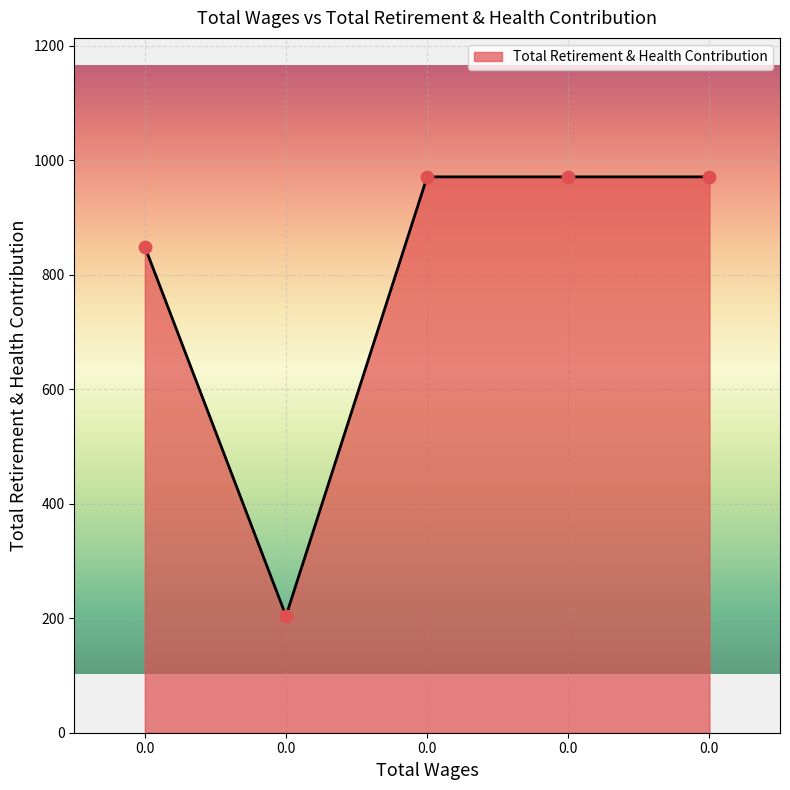

What is the change in value from 0.0 to 0.0?

-645